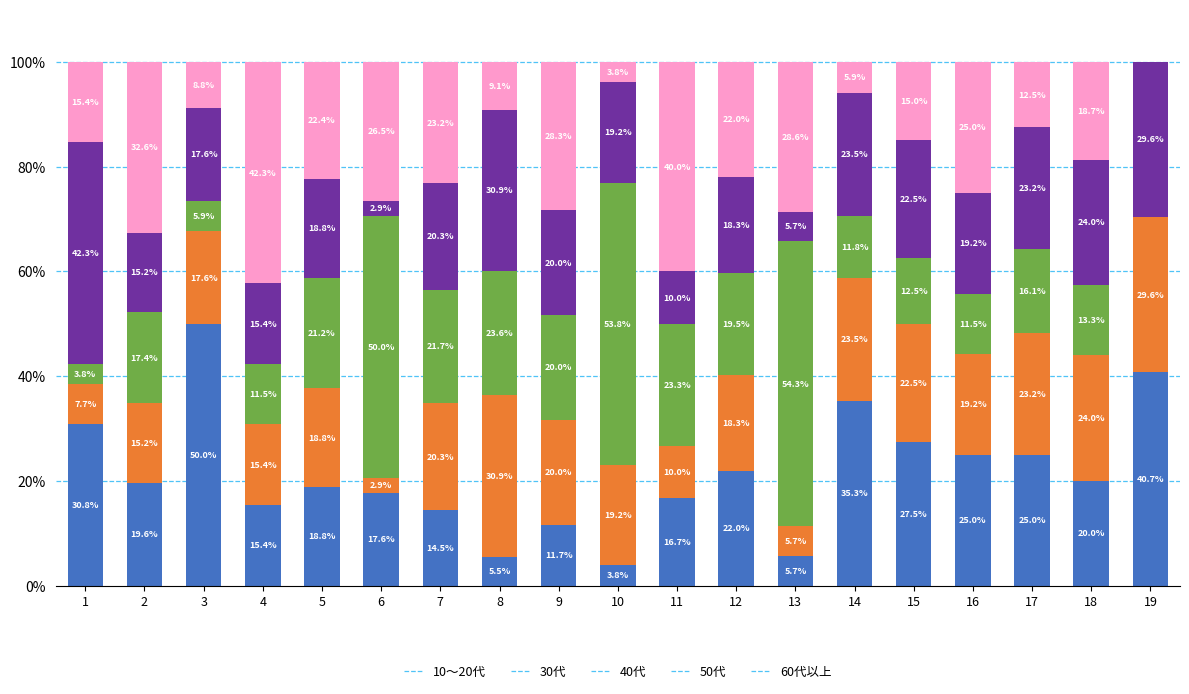

Which category has the highest value in the 10～20代 series?

3